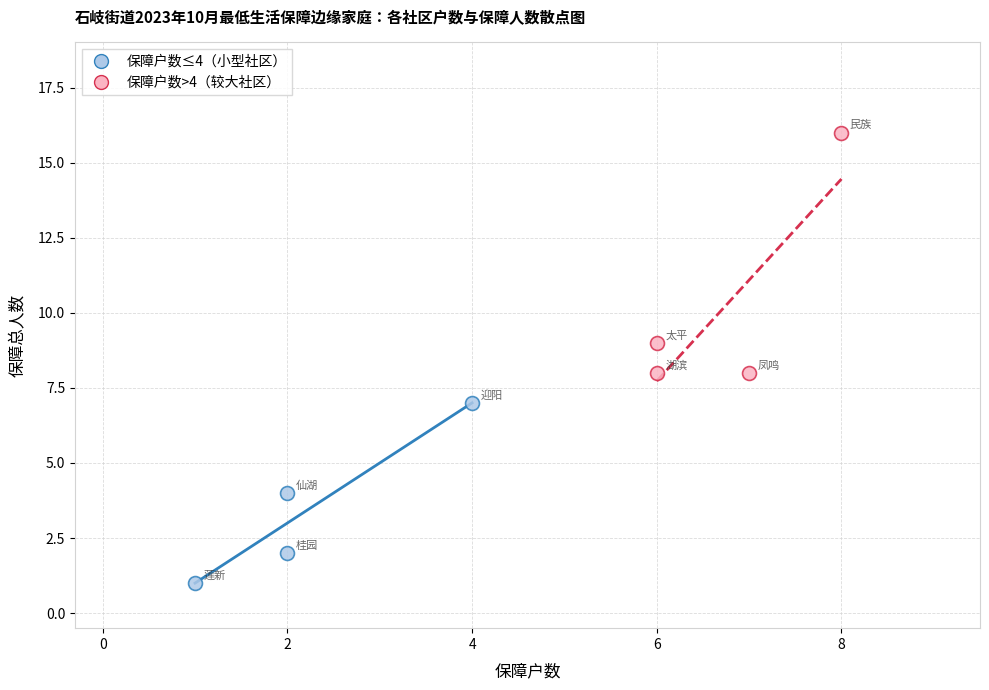

Which series reaches the maximum Y coordinate?

保障户数>4（较大社区）